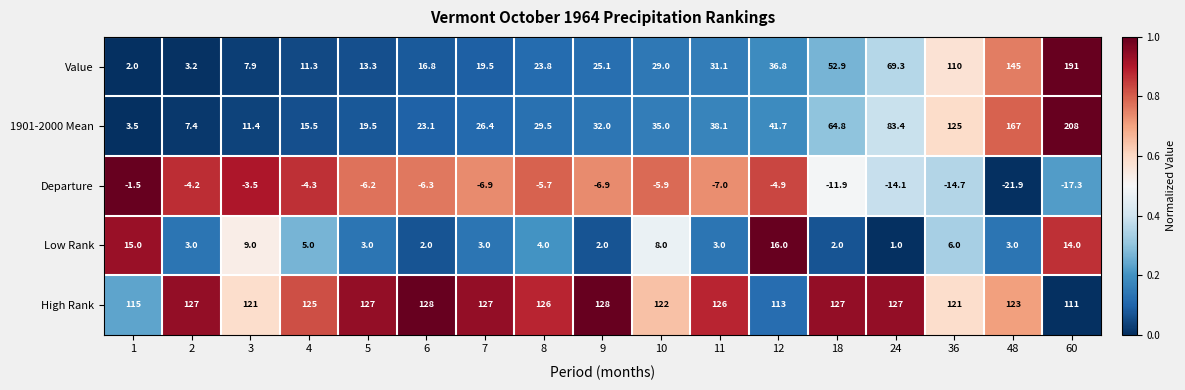

True or false: Departure has a value of -18.7 at 18.

False